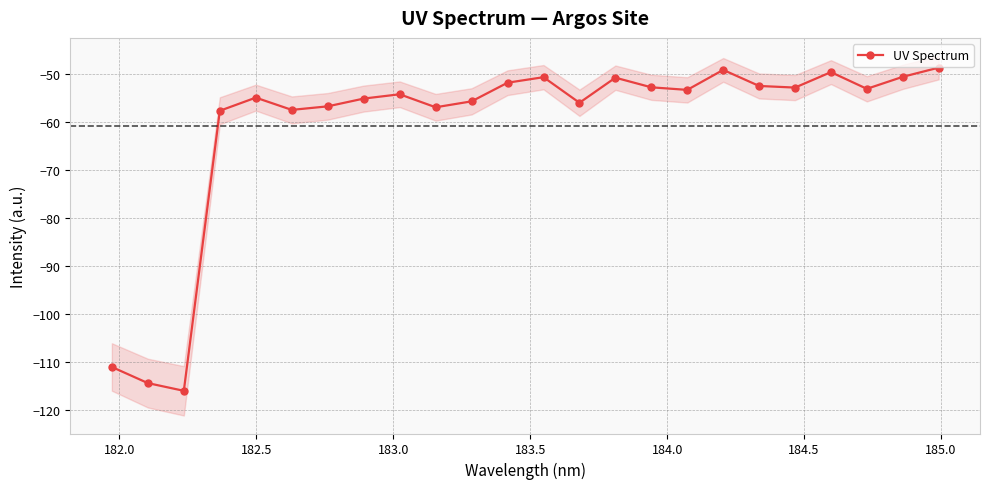

What is the value of the UV Spectrum point at the 21st from the left?

-49.7